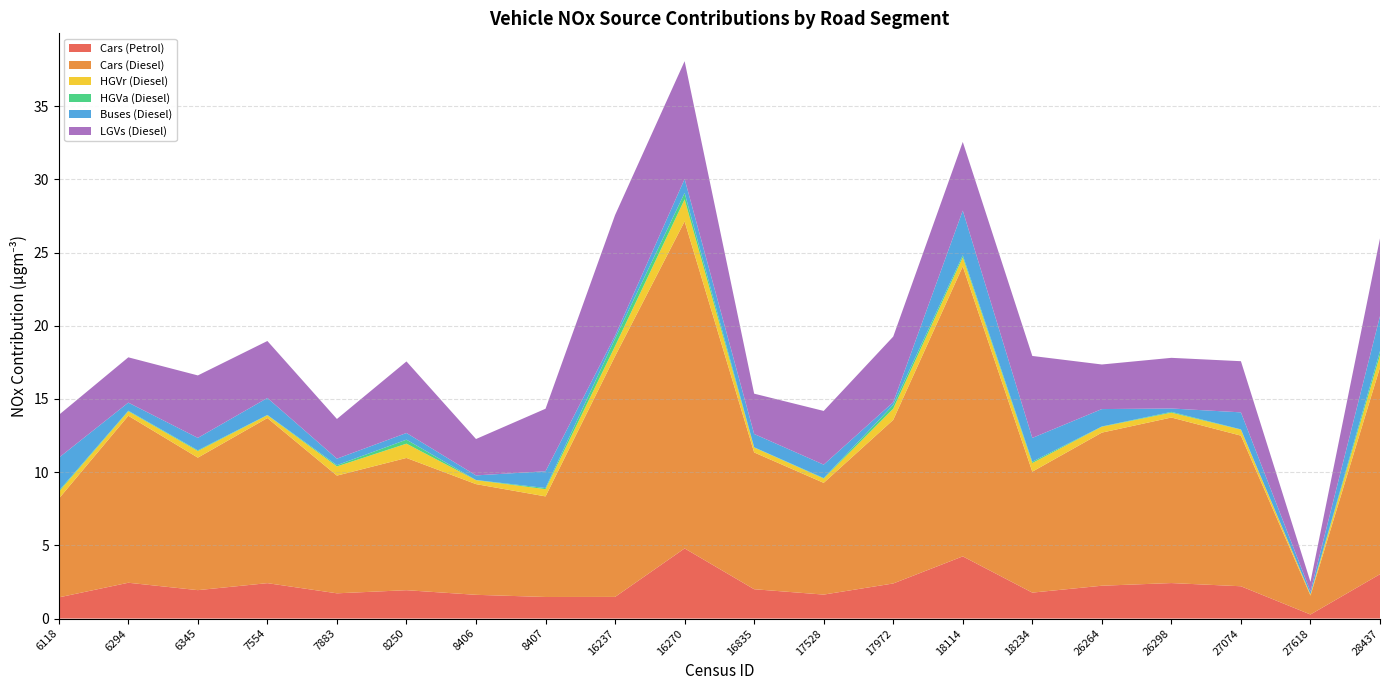

Reading left to right, extract all data points from this chart.

Cars (Petrol): 6118=1.4	6294=2.4	6345=1.9	7554=2.4	7883=1.7	8250=1.9	8406=1.6	8407=1.5	16237=1.5	16270=4.8	16835=2.0	17528=1.6	17972=2.4	18114=4.2	18234=1.8	26264=2.2	26298=2.4	27074=2.2	27618=0.3	28437=3.0
Cars (Diesel): 6118=6.7	6294=11.4	6345=9.1	7554=11.3	7883=8.0	8250=9.0	8406=7.6	8407=6.9	16237=16.4	16270=22.3	16835=9.3	17528=7.6	17972=11.2	18114=19.8	18234=8.3	26264=10.5	26298=11.3	27074=10.3	27618=1.3	28437=14.1
HGVr (Diesel): 6118=0.5	6294=0.3	6345=0.5	7554=0.2	7883=0.6	8250=1.0	8406=0.3	8407=0.5	16237=0.7	16270=1.5	16835=0.3	17528=0.3	17972=0.8	18114=0.6	18234=0.6	26264=0.4	26298=0.3	27074=0.4	27618=0.1	28437=0.8
HGVa (Diesel): 6118=0.1	6294=0.0	6345=0.1	7554=0.0	7883=0.1	8250=0.3	8406=0.0	8407=0.1	16237=0.5	16270=0.4	16835=0.0	17528=0.0	17972=0.3	18114=0.1	18234=0.1	26264=0.0	26298=0.1	27074=0.0	27618=0.0	28437=0.3
Buses (Diesel): 6118=2.3	6294=0.6	6345=0.8	7554=1.2	7883=0.4	8250=0.5	8406=0.3	8407=1.1	16237=0.2	16270=1.0	16835=0.9	17528=0.9	17972=0.2	18114=3.1	18234=1.6	26264=1.2	26298=0.2	27074=1.2	27618=0.2	28437=2.4
LGVs (Diesel): 6118=2.9	6294=3.1	6345=4.3	7554=3.9	7883=2.7	8250=4.9	8406=2.5	8407=4.3	16237=8.2	16270=8.0	16835=2.8	17528=3.7	17972=4.5	18114=4.7	18234=5.6	26264=3.0	26298=3.5	27074=3.5	27618=0.7	28437=5.3